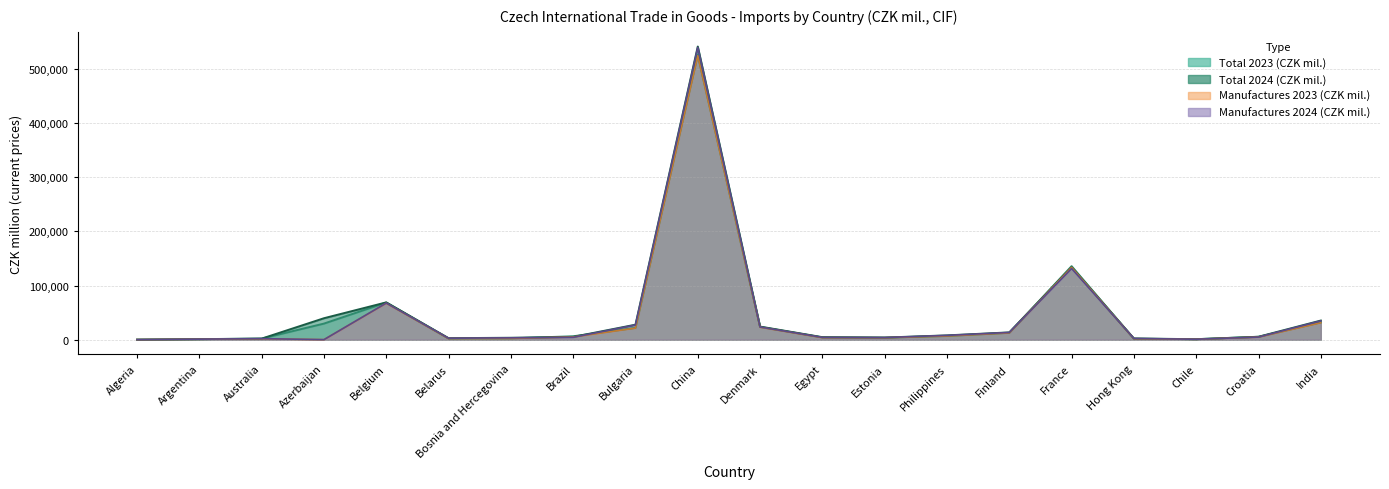

Does the chart have visible grid lines?

Yes